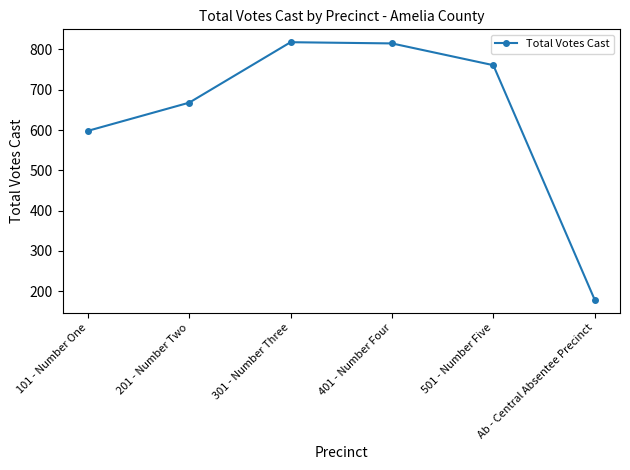

True or false: the data has more than 1 interior local peaks.

False